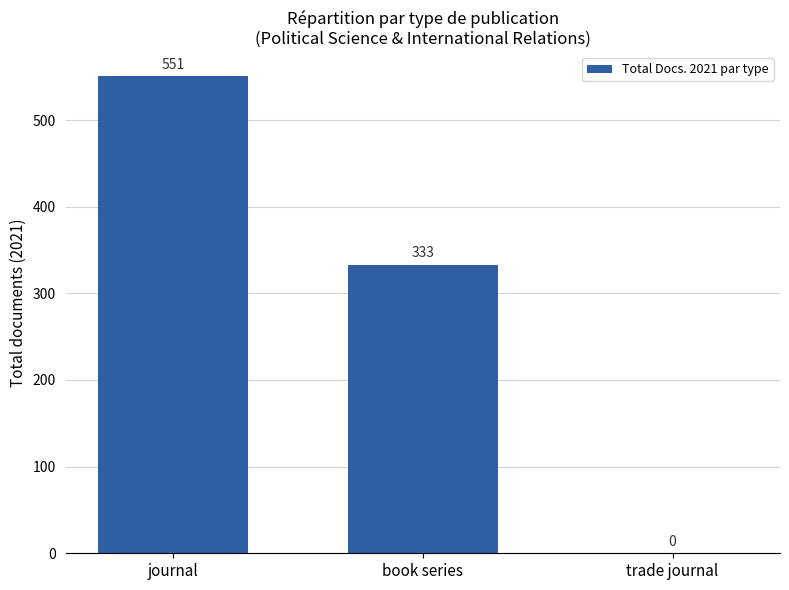

Reading right to left, transcribe all the data shown in this chart.

0	333	551